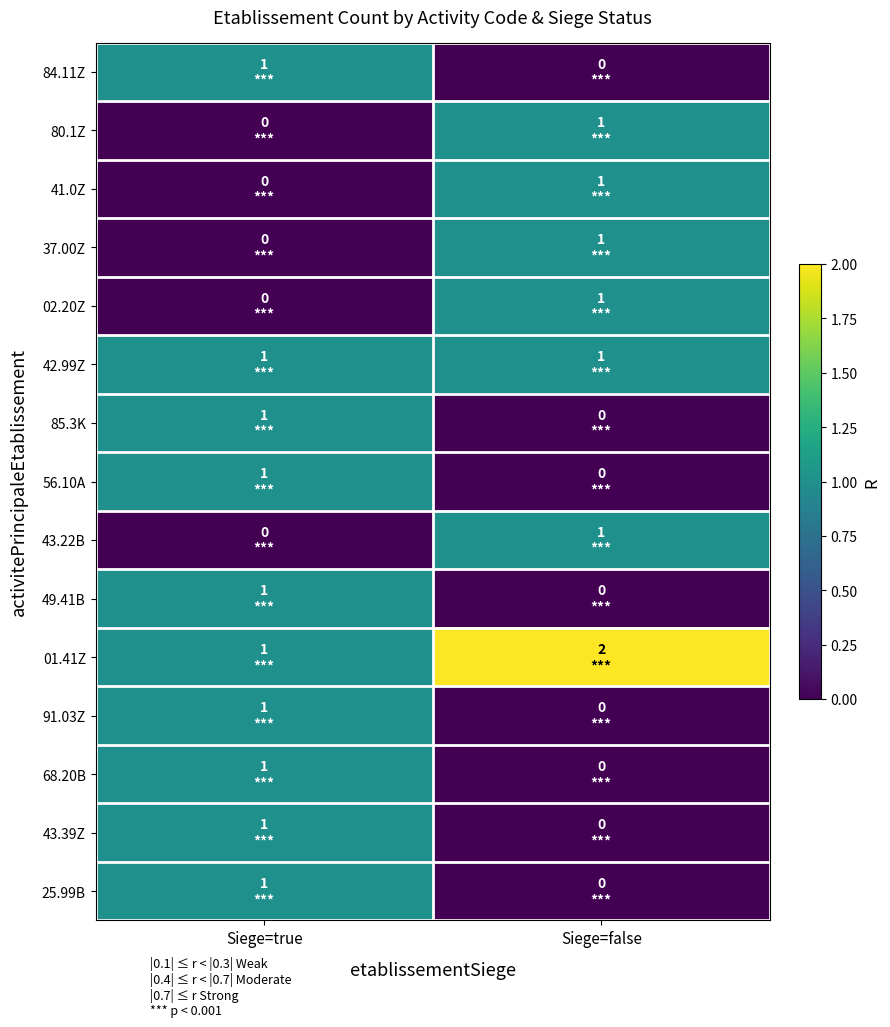

What is the difference between the highest and lowest values at Siege=false?

2